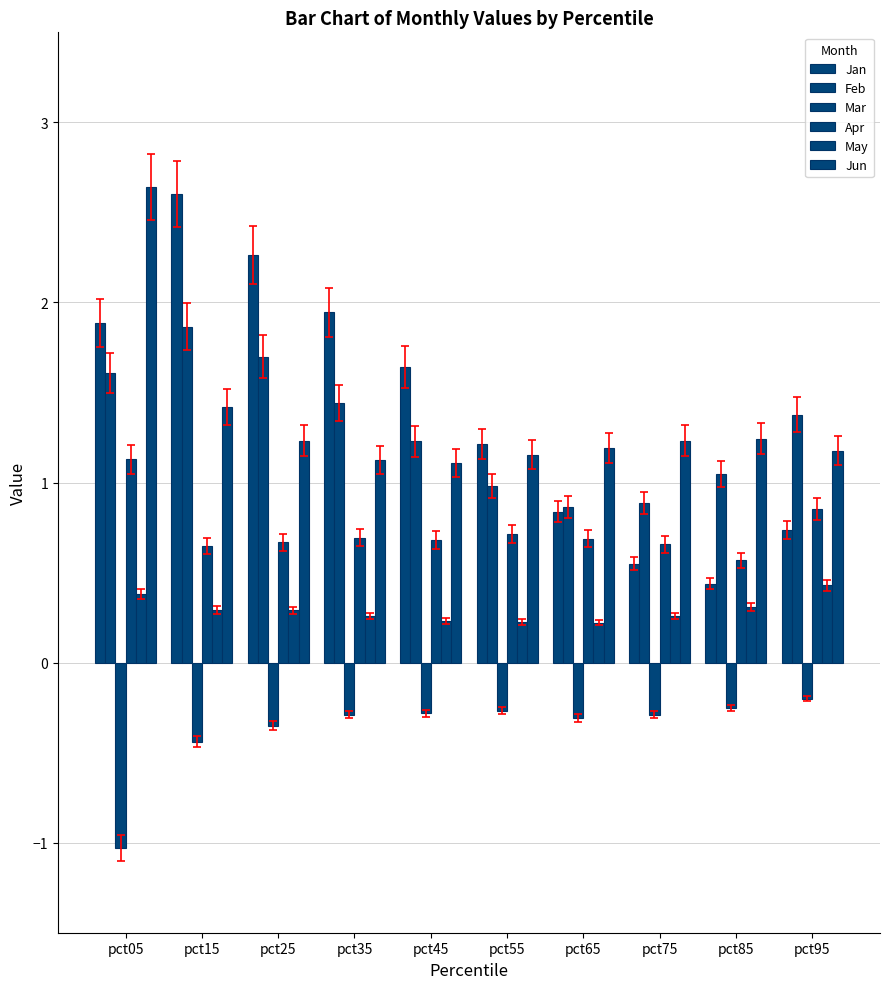

Does the chart contain stacked bars?

No